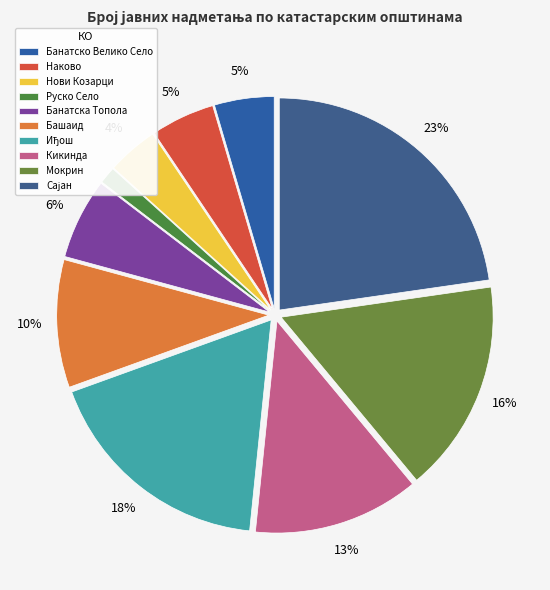

Which has a higher value, Руско Село or Нови Козарци?

Нови Козарци